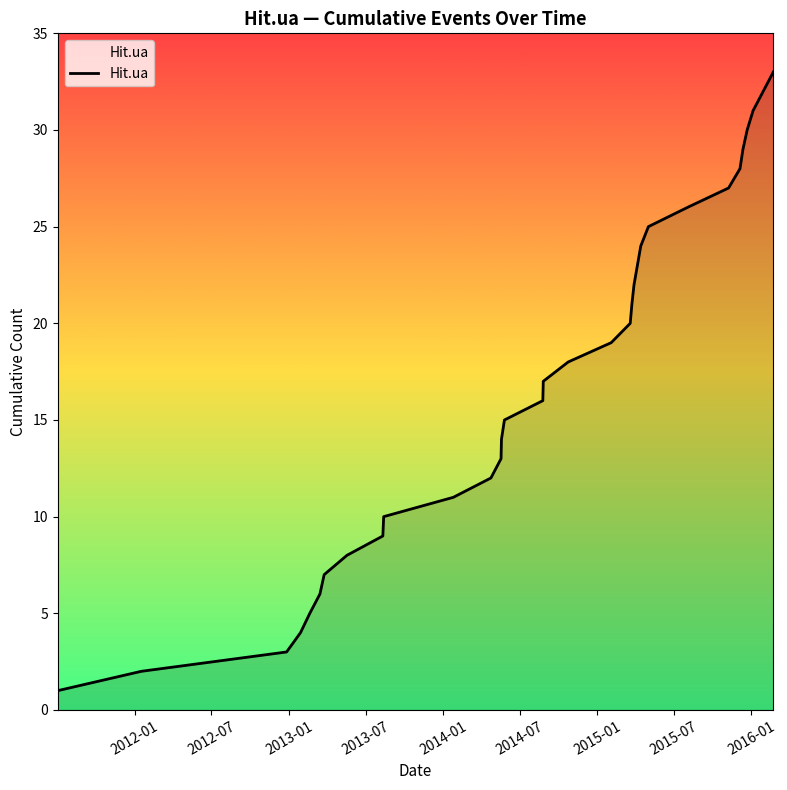

How many lines are shown in the chart?

1